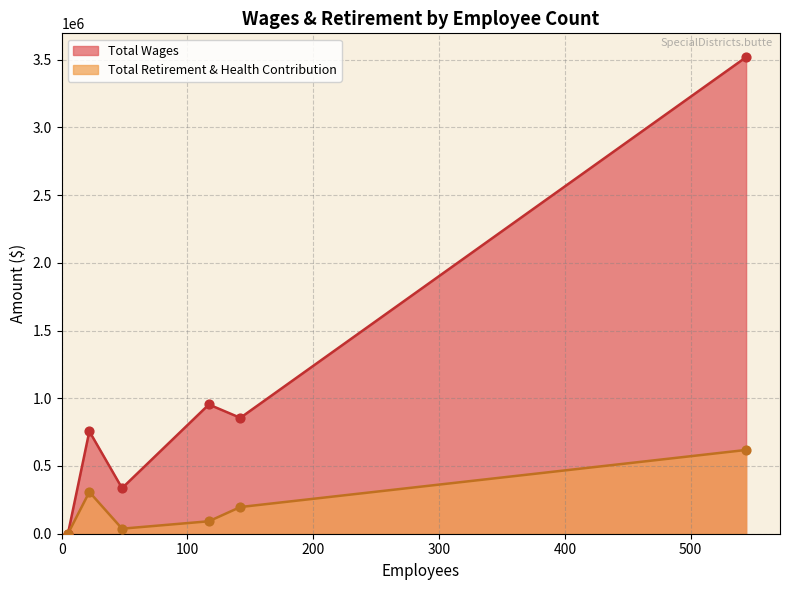

What are all the series names shown in the legend?

Total Wages, Total Retirement & Health Contribution